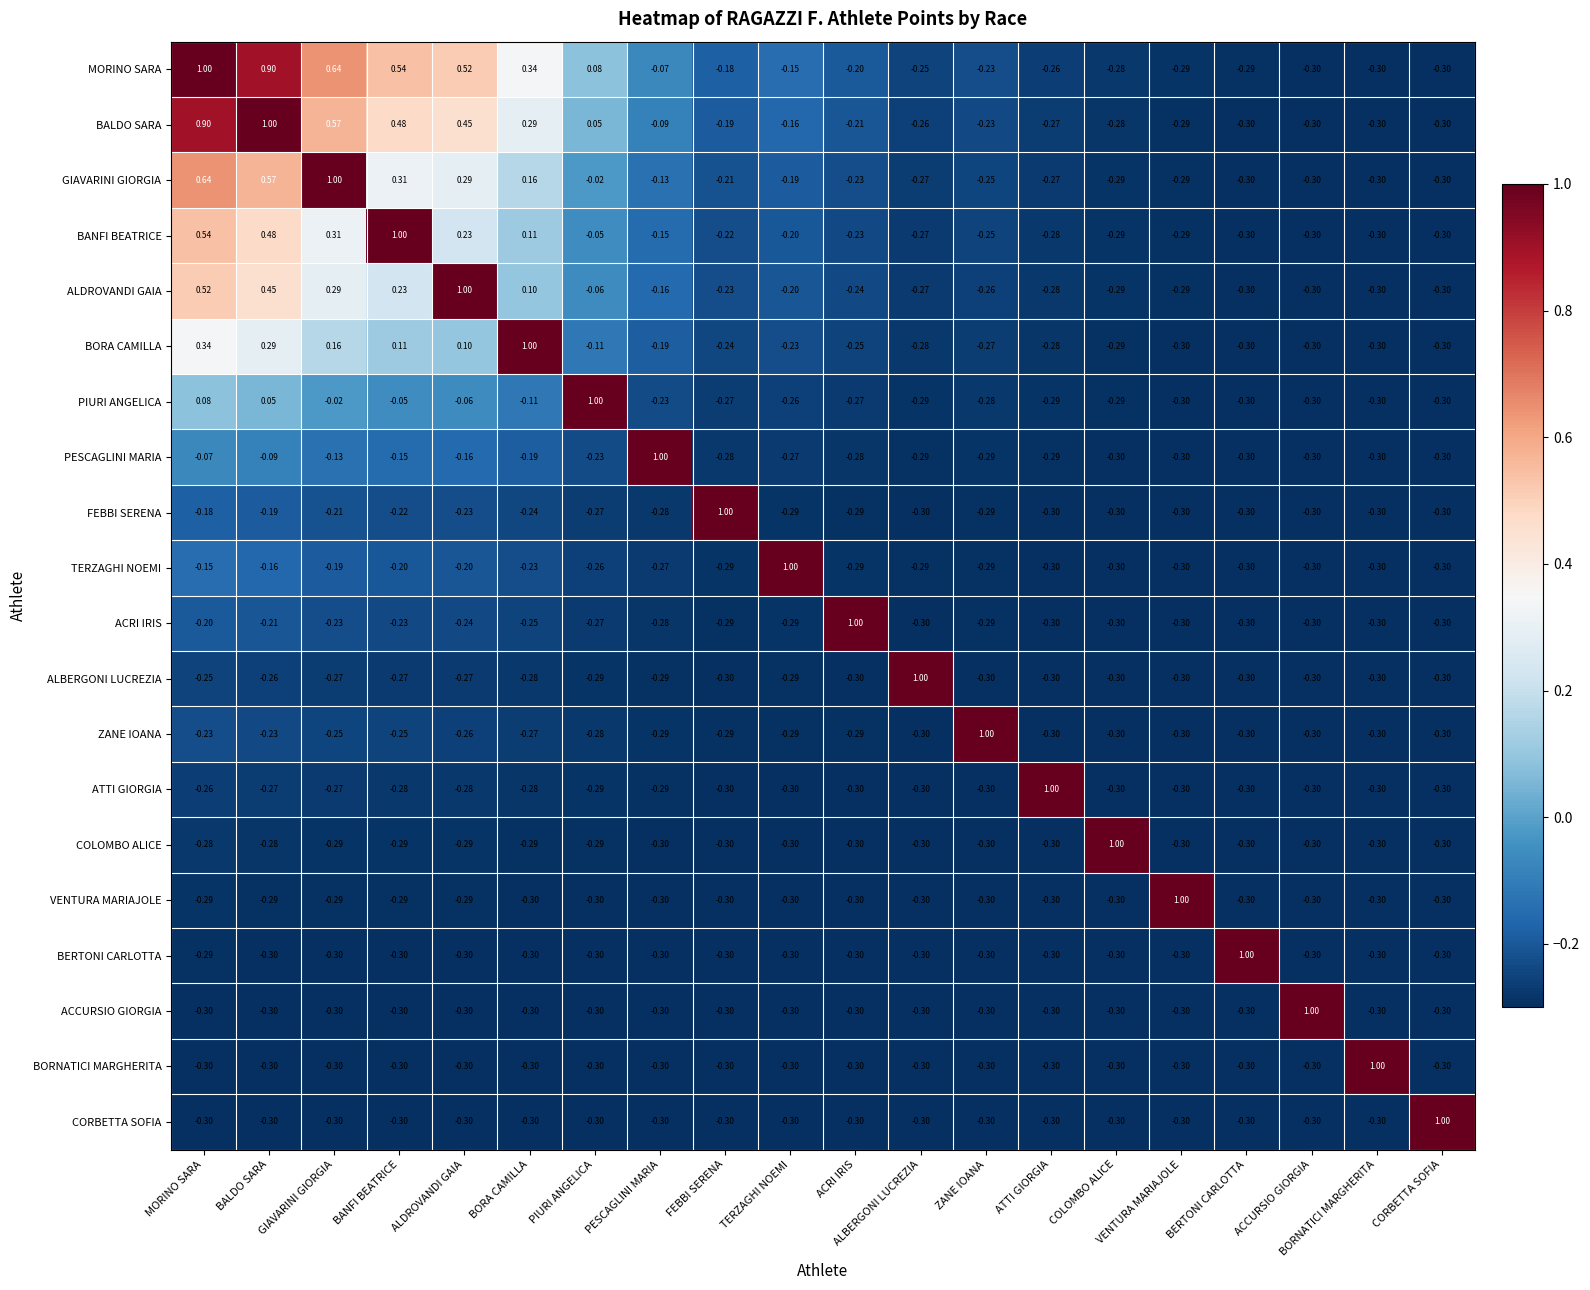

Which series has the largest total across all categories?

MORINO SARA